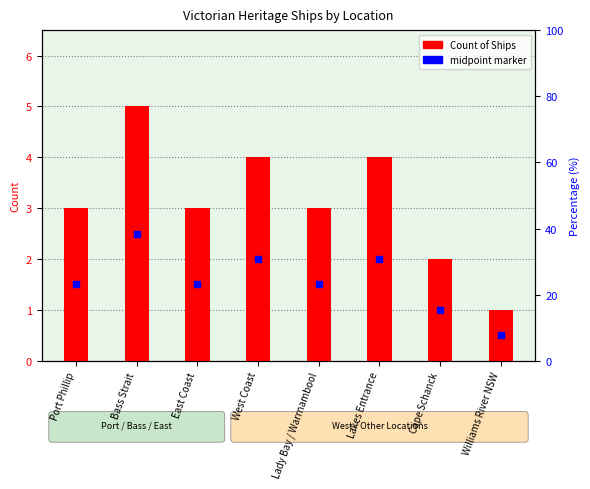

Rank the categories by value from lowest to highest.

Williams River NSW, Cape Schanck, Port Phillip, East Coast, Lady Bay / Warrnambool, West Coast, Lakes Entrance, Bass Strait